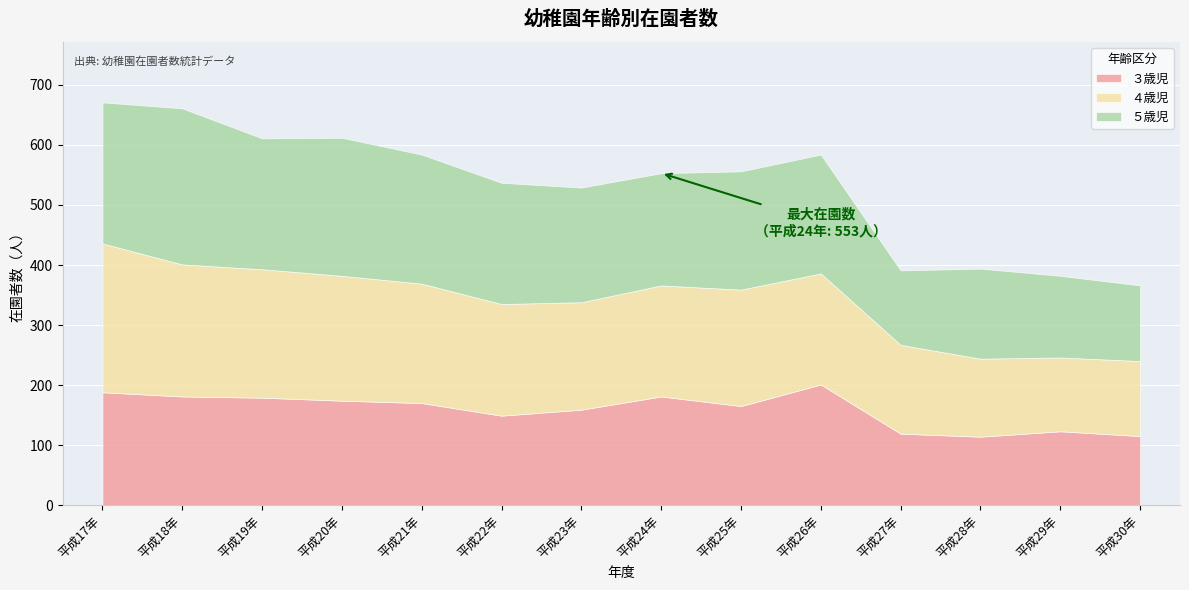

What is the value of the ５歳児 point at the 1st from the left?

235